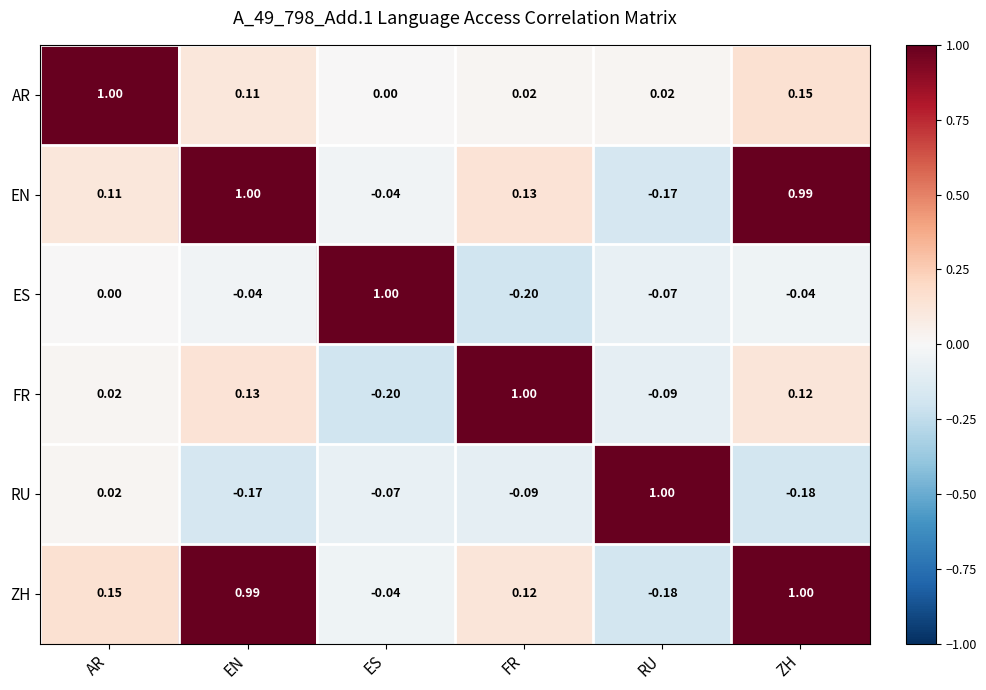

Which category has the lowest value in the FR series?

ES